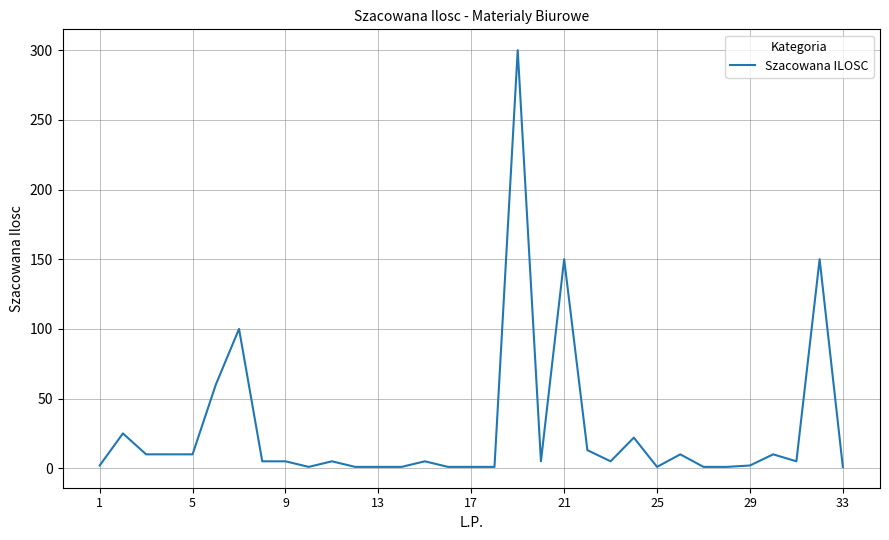

What is the greatest value displayed?

300